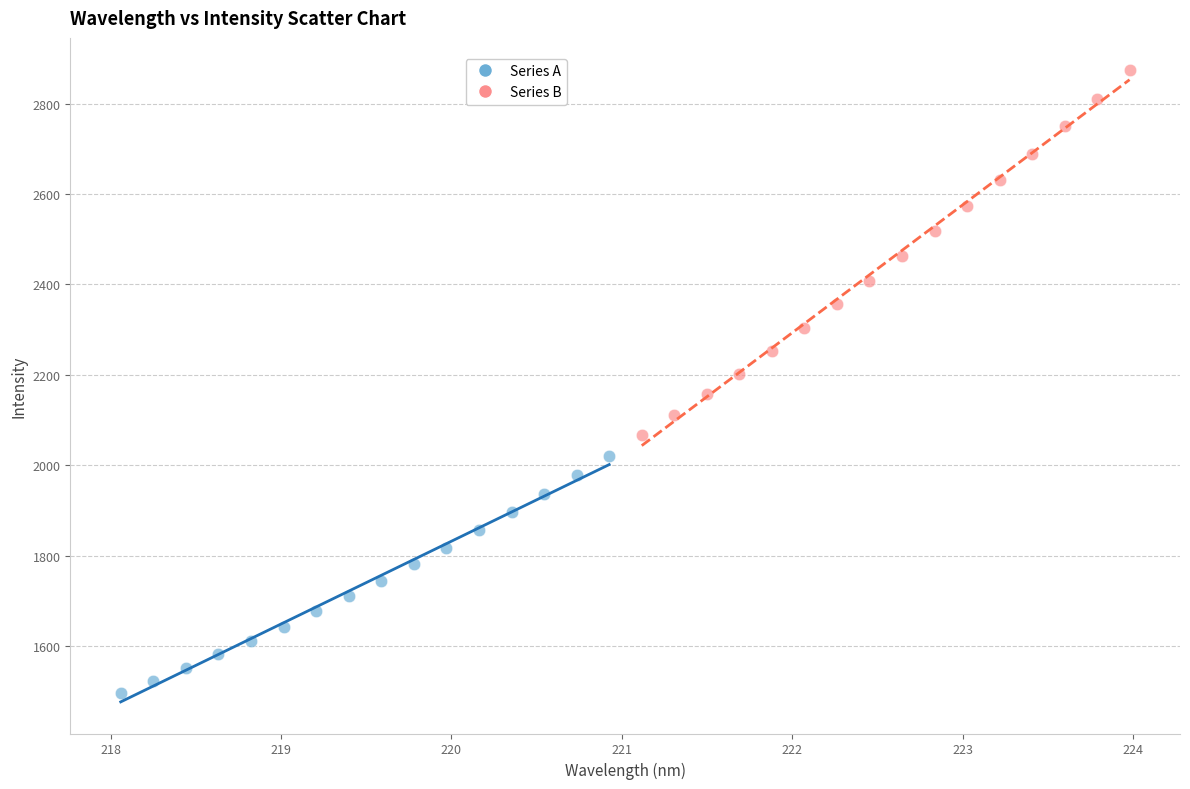

Which series has the widest spread of Y values?

Series B